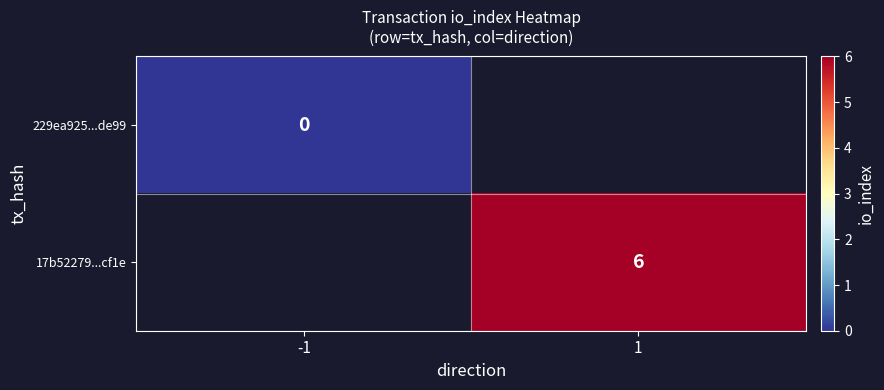

Is the value of 17b52279...cf1e at 1 greater than the value of 229ea925...de99 at -1?

Yes